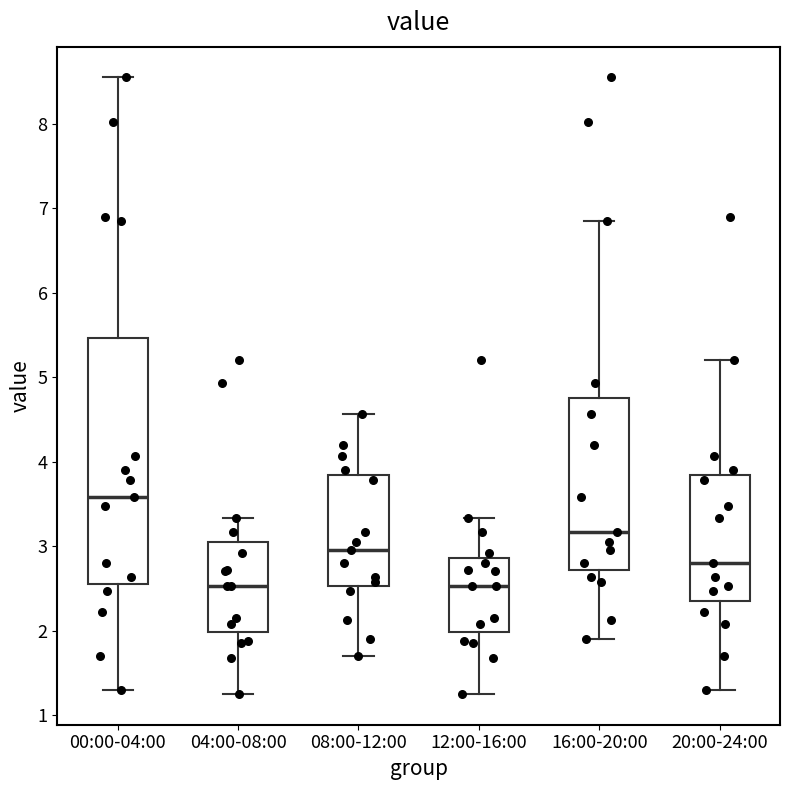

Reading left to right, transcribe this box plot: for each box, give where its median line is, the range the box spans, and where its two whiskers end, as read against the y-axis. The values are not printed on the chart, so give them approximately, as read against the axis.

00:00-04:00: median 3.6, box 2.6 to 5.5, whiskers 1.3 to 8.6
04:00-08:00: median 2.5, box 2.0 to 3.0, whiskers 1.3 to 3.3
08:00-12:00: median 3.0, box 2.5 to 3.8, whiskers 1.7 to 4.6
12:00-16:00: median 2.5, box 2.0 to 2.9, whiskers 1.3 to 3.3
16:00-20:00: median 3.2, box 2.7 to 4.8, whiskers 1.9 to 6.9
20:00-24:00: median 2.8, box 2.3 to 3.8, whiskers 1.3 to 5.2